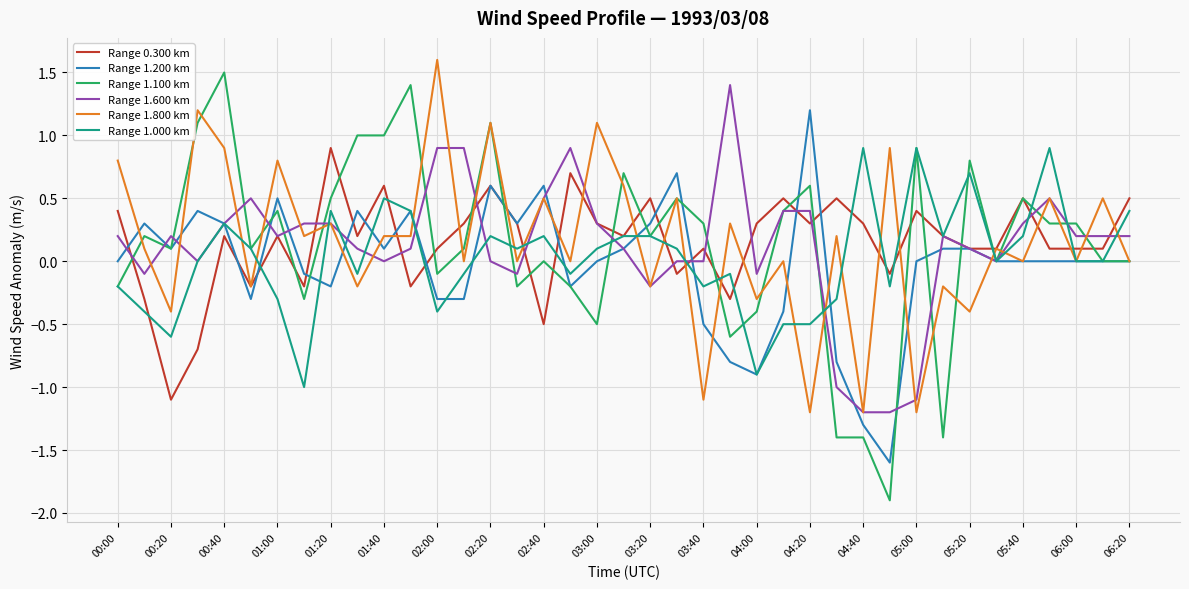

Which series has the largest range (max minus min)?

Range 1.100 km